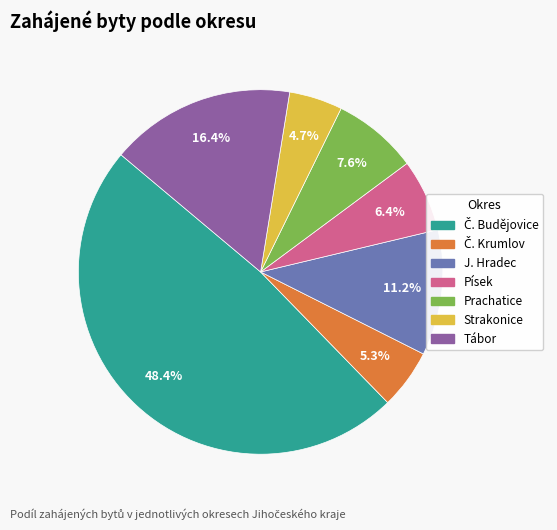

The Písek slice represents 16% of the pie. True or false?

False